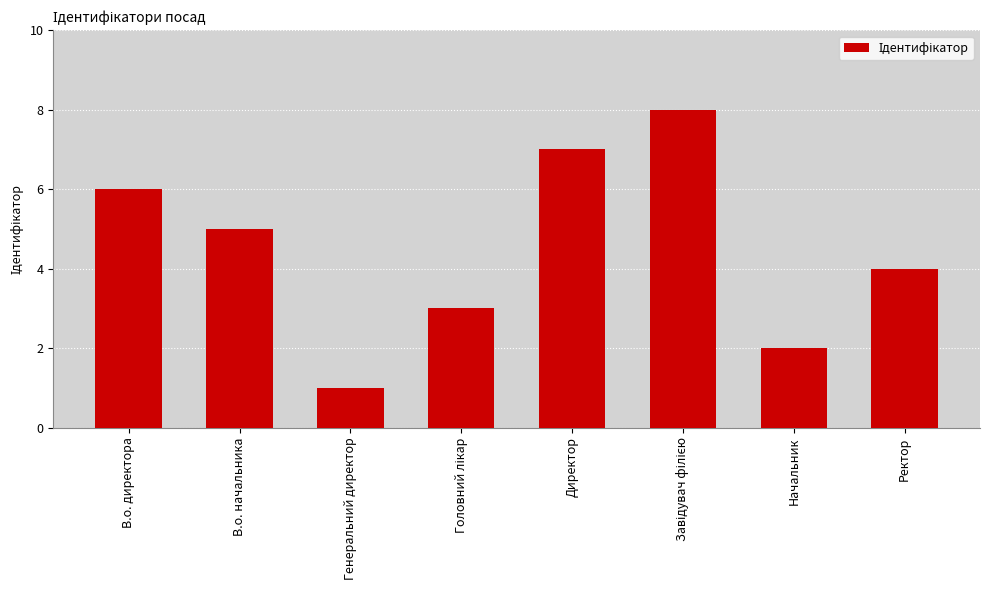

What is the difference between the maximum and second lowest values?

6